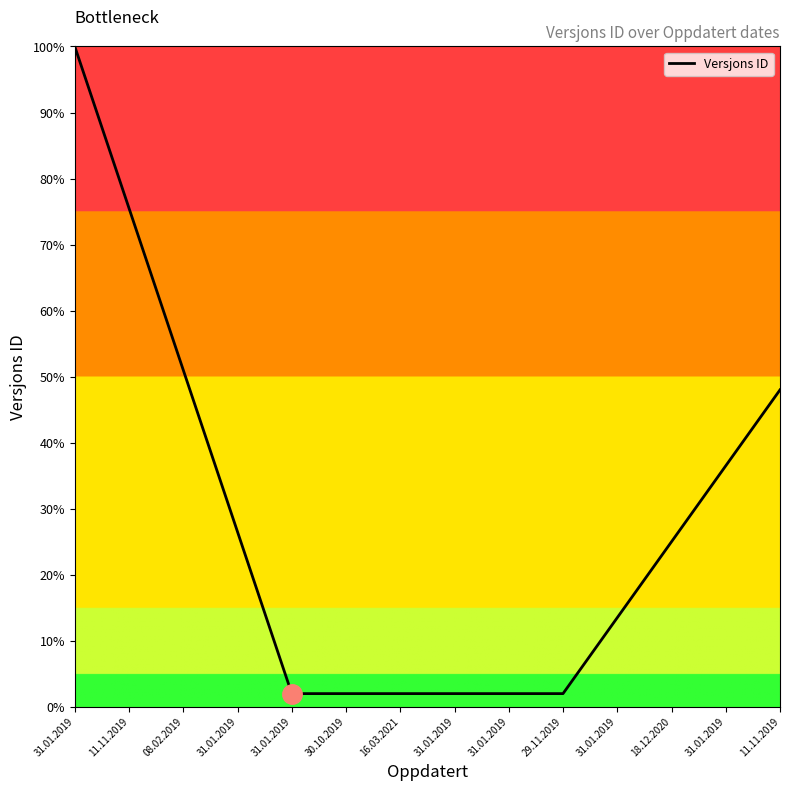

The value at 31.01.2019 is 1.4. True or false?

False